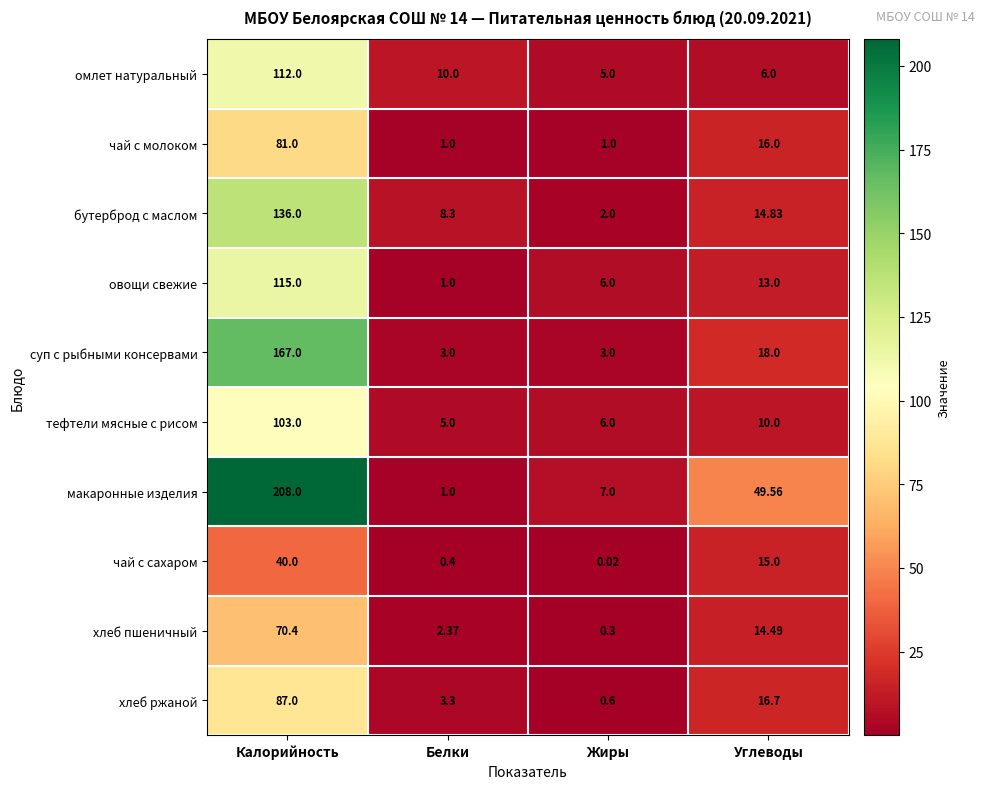

List the series in order of their peak value, lowest first.

чай с сахаром, хлеб пшеничный, чай с молоком, хлеб ржаной, тефтели мясные с рисом, омлет натуральный, овощи свежие, бутерброд с маслом, суп с рыбными консервами, макаронные изделия